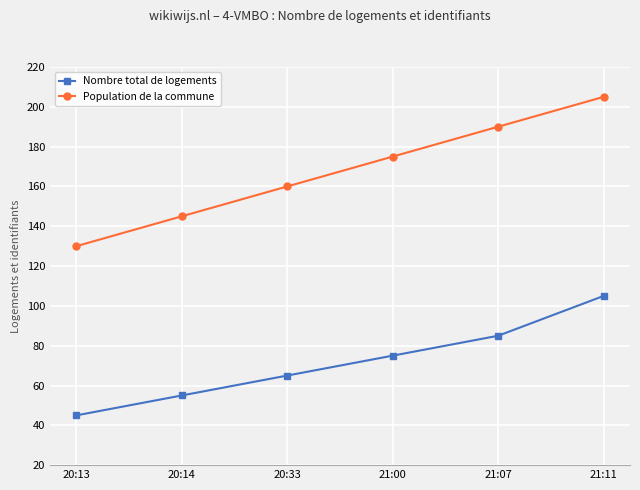

What are all the series names shown in the legend?

Nombre total de logements, Population de la commune